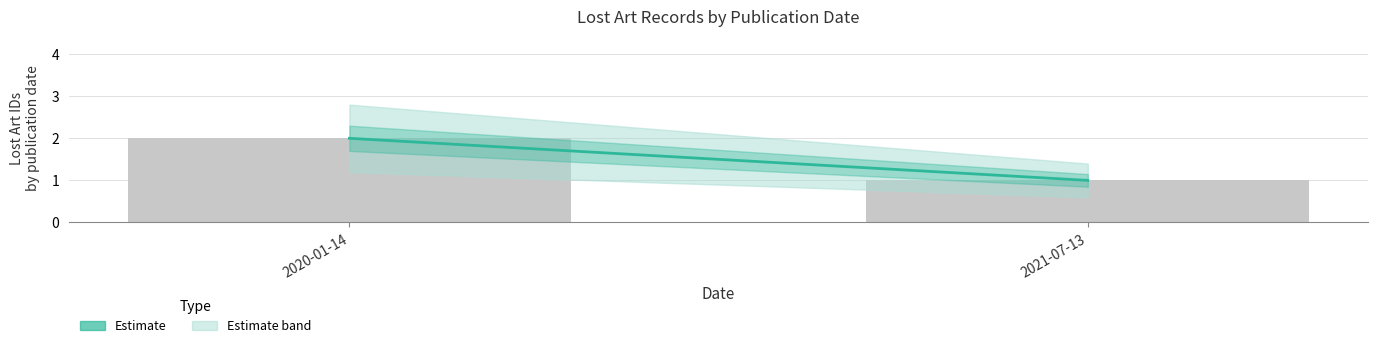

The value at 2020-01-14 is 3. True or false?

False